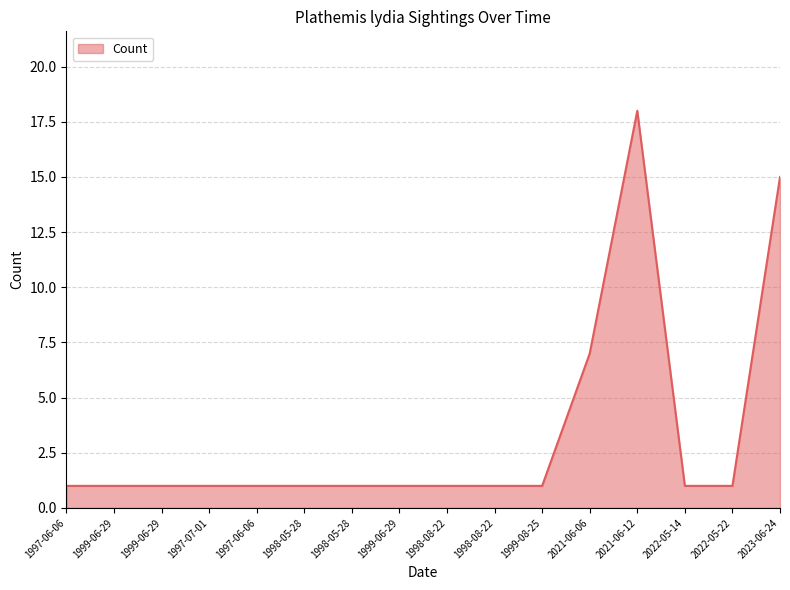

Does the chart have visible grid lines?

Yes